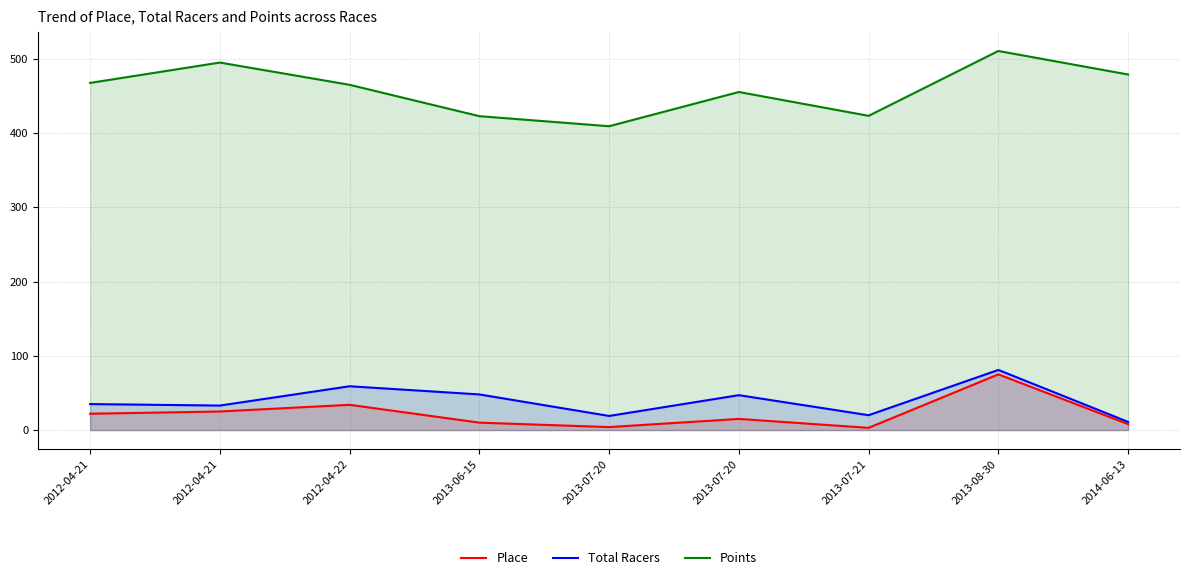

What are all the series names shown in the legend?

Place, Total Racers, Points